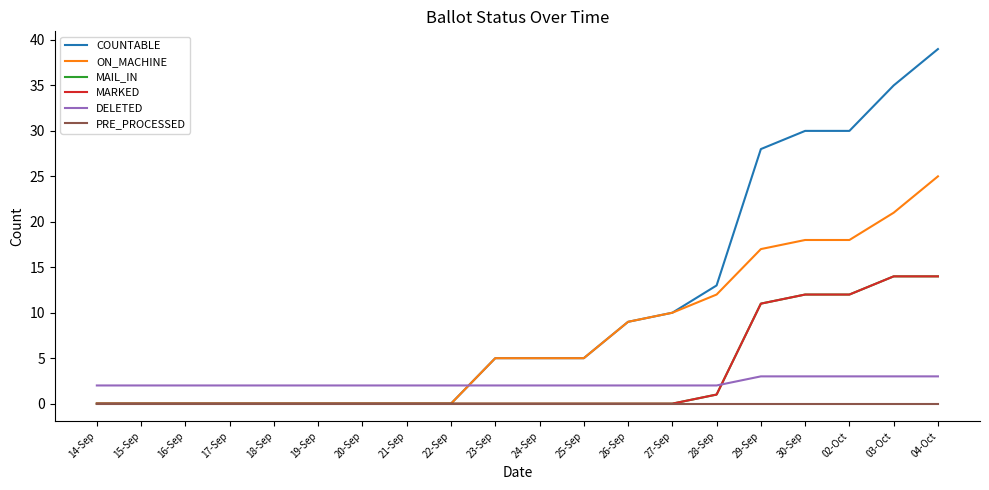

Reading left to right, transcribe all the data shown in this chart.

COUNTABLE: 14-Sep=0	15-Sep=0	16-Sep=0	17-Sep=0	18-Sep=0	19-Sep=0	20-Sep=0	21-Sep=0	22-Sep=0	23-Sep=5	24-Sep=5	25-Sep=5	26-Sep=9	27-Sep=10	28-Sep=13	29-Sep=28	30-Sep=30	02-Oct=30	03-Oct=35	04-Oct=39
ON_MACHINE: 14-Sep=0	15-Sep=0	16-Sep=0	17-Sep=0	18-Sep=0	19-Sep=0	20-Sep=0	21-Sep=0	22-Sep=0	23-Sep=5	24-Sep=5	25-Sep=5	26-Sep=9	27-Sep=10	28-Sep=12	29-Sep=17	30-Sep=18	02-Oct=18	03-Oct=21	04-Oct=25
MAIL_IN: 14-Sep=0	15-Sep=0	16-Sep=0	17-Sep=0	18-Sep=0	19-Sep=0	20-Sep=0	21-Sep=0	22-Sep=0	23-Sep=0	24-Sep=0	25-Sep=0	26-Sep=0	27-Sep=0	28-Sep=1	29-Sep=11	30-Sep=12	02-Oct=12	03-Oct=14	04-Oct=14
MARKED: 14-Sep=0	15-Sep=0	16-Sep=0	17-Sep=0	18-Sep=0	19-Sep=0	20-Sep=0	21-Sep=0	22-Sep=0	23-Sep=0	24-Sep=0	25-Sep=0	26-Sep=0	27-Sep=0	28-Sep=1	29-Sep=11	30-Sep=12	02-Oct=12	03-Oct=14	04-Oct=14
DELETED: 14-Sep=2	15-Sep=2	16-Sep=2	17-Sep=2	18-Sep=2	19-Sep=2	20-Sep=2	21-Sep=2	22-Sep=2	23-Sep=2	24-Sep=2	25-Sep=2	26-Sep=2	27-Sep=2	28-Sep=2	29-Sep=3	30-Sep=3	02-Oct=3	03-Oct=3	04-Oct=3
PRE_PROCESSED: 14-Sep=0	15-Sep=0	16-Sep=0	17-Sep=0	18-Sep=0	19-Sep=0	20-Sep=0	21-Sep=0	22-Sep=0	23-Sep=0	24-Sep=0	25-Sep=0	26-Sep=0	27-Sep=0	28-Sep=0	29-Sep=0	30-Sep=0	02-Oct=0	03-Oct=0	04-Oct=0